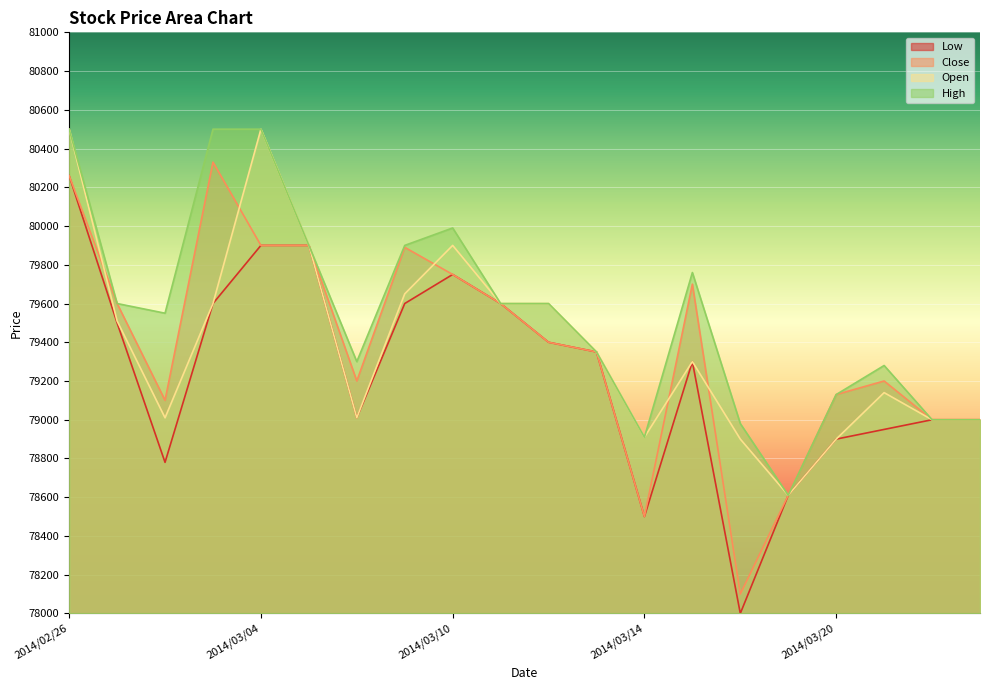

What is the minimum value for High?

78610